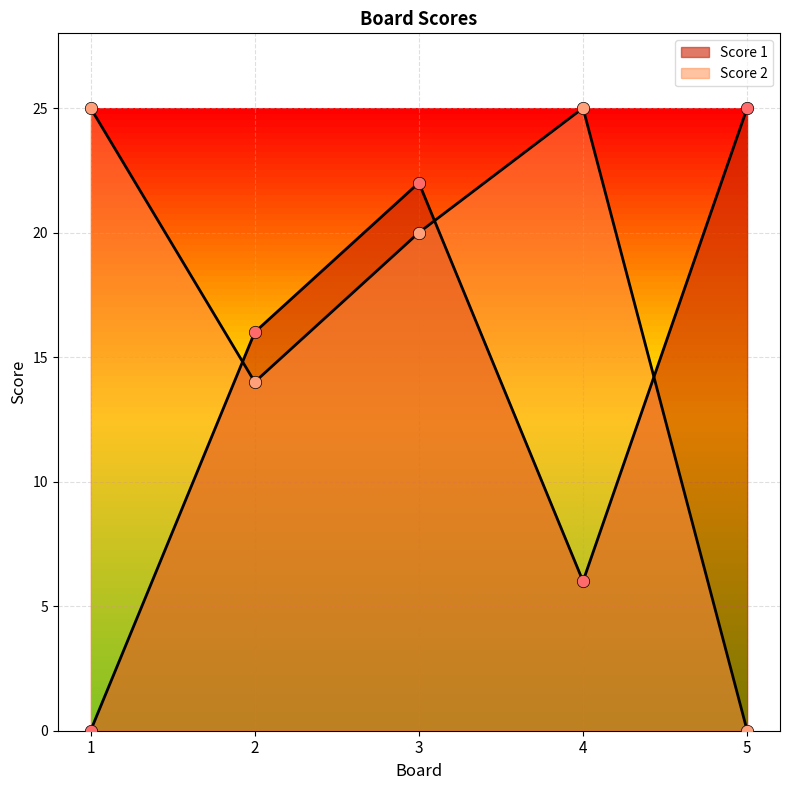

At how many categories does at least one series exceed 11?

5